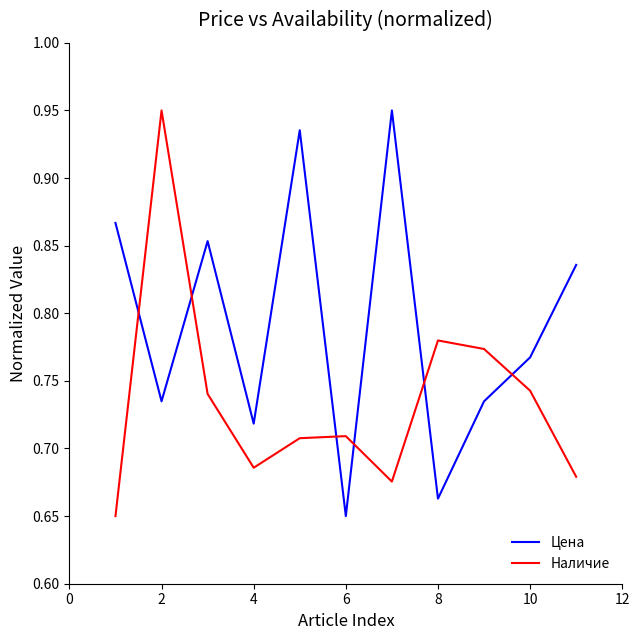

What is the sum of all Наличие values?

8.1